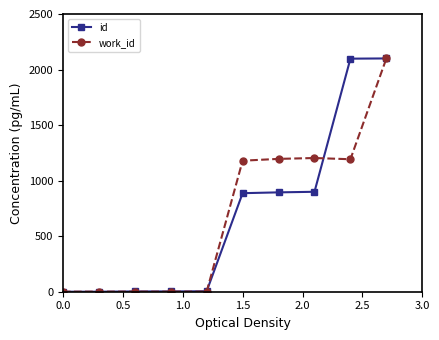

Does the chart display data point markers on the line(s)?

Yes